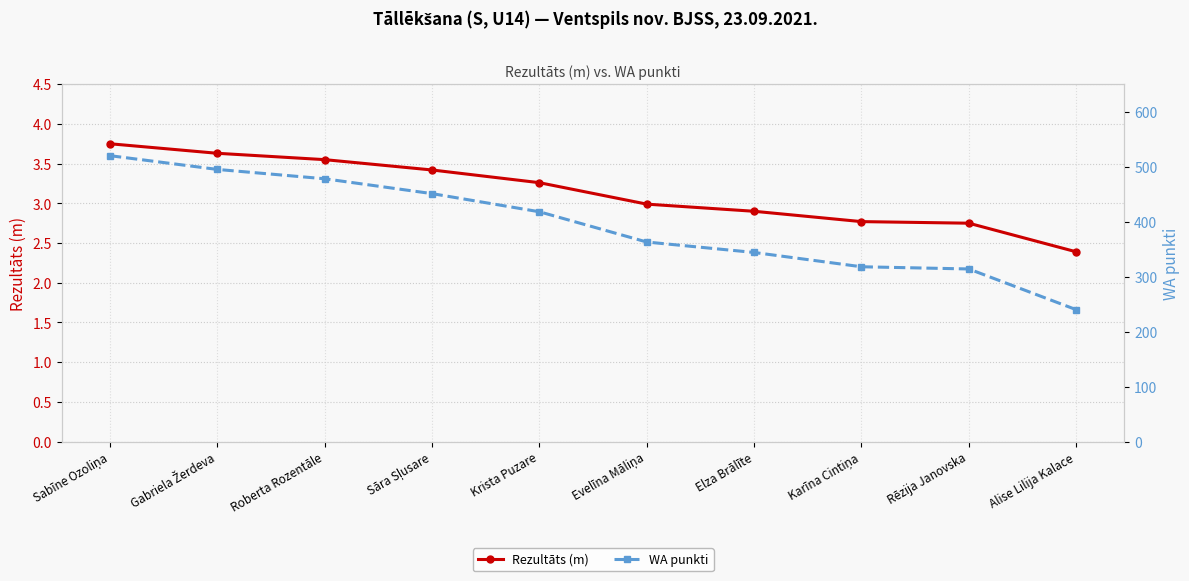

Is the value of Rezultāts (m) at Sāra Sļusare greater than the value of WA punkti at Evelīna Māliņa?

No